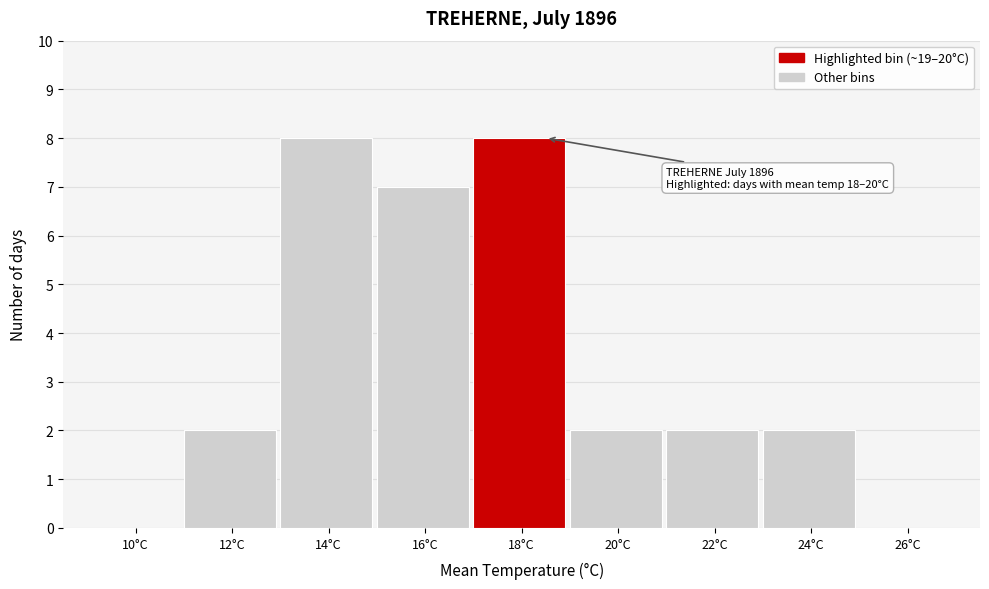

Reading right to left, what are all the values shown in this chart?

26°C=0	24°C=2	22°C=2	20°C=2	18°C=8	16°C=7	14°C=8	12°C=2	10°C=0